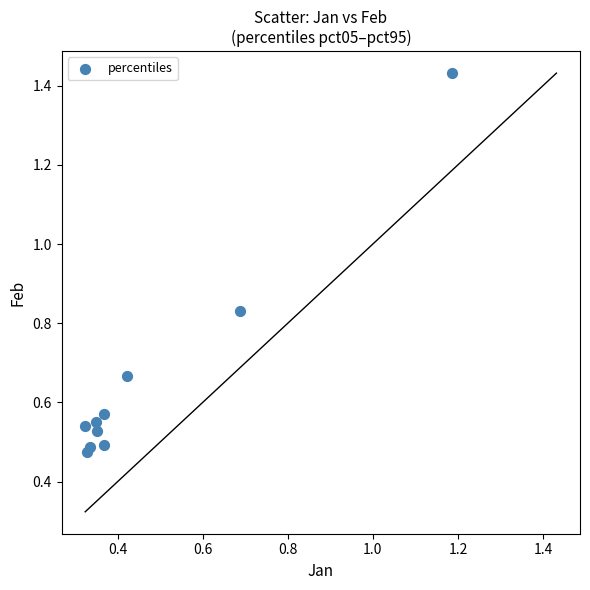

What is the range of X values (max minus min)?

0.9